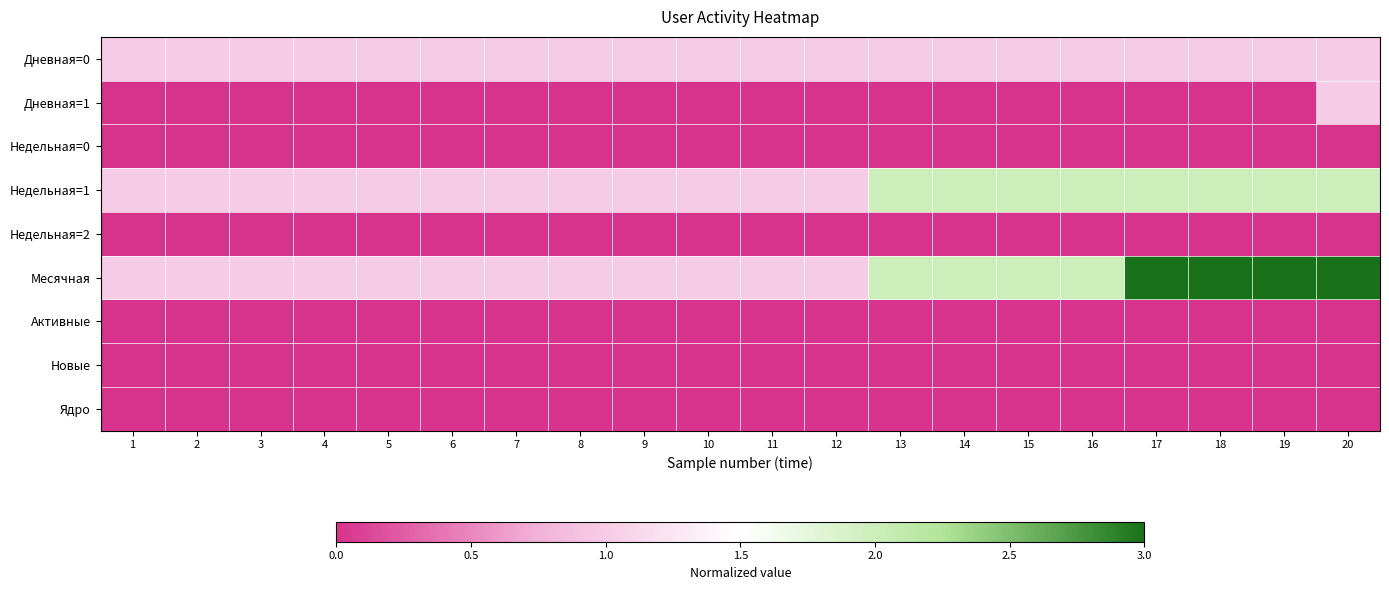

At which category is the sum across all series the highest?

20